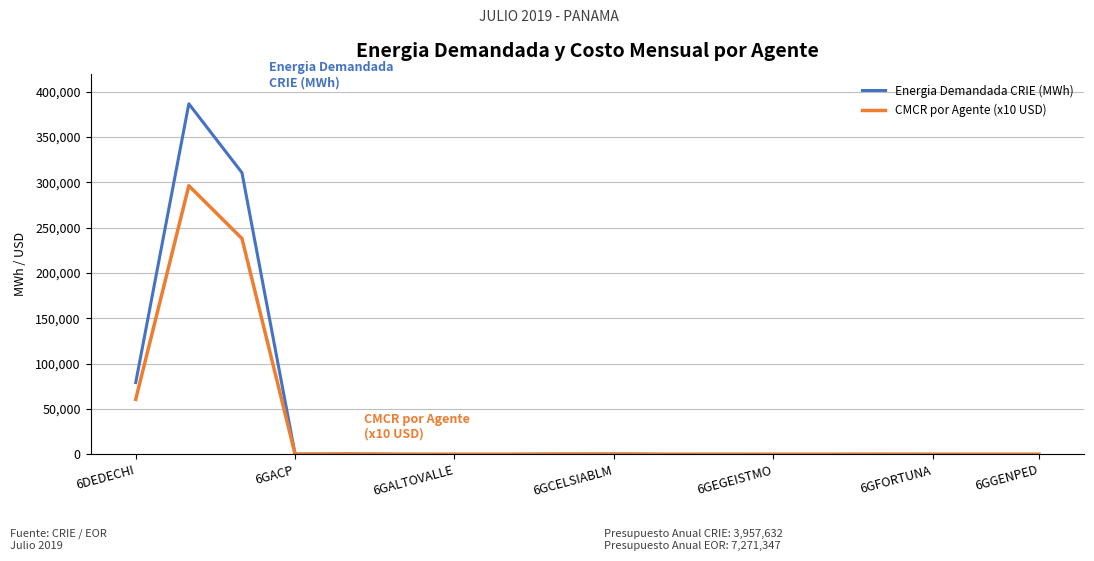

Which series has the widest spread of values?

Energia Demandada CRIE (MWh)